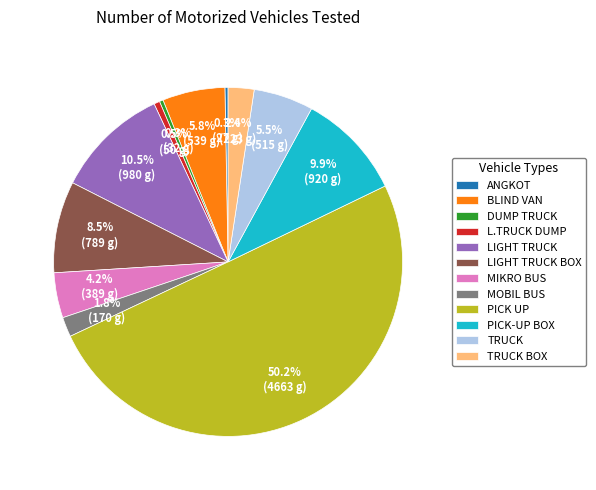

Which slice represents more than half of the pie?

PICK UP